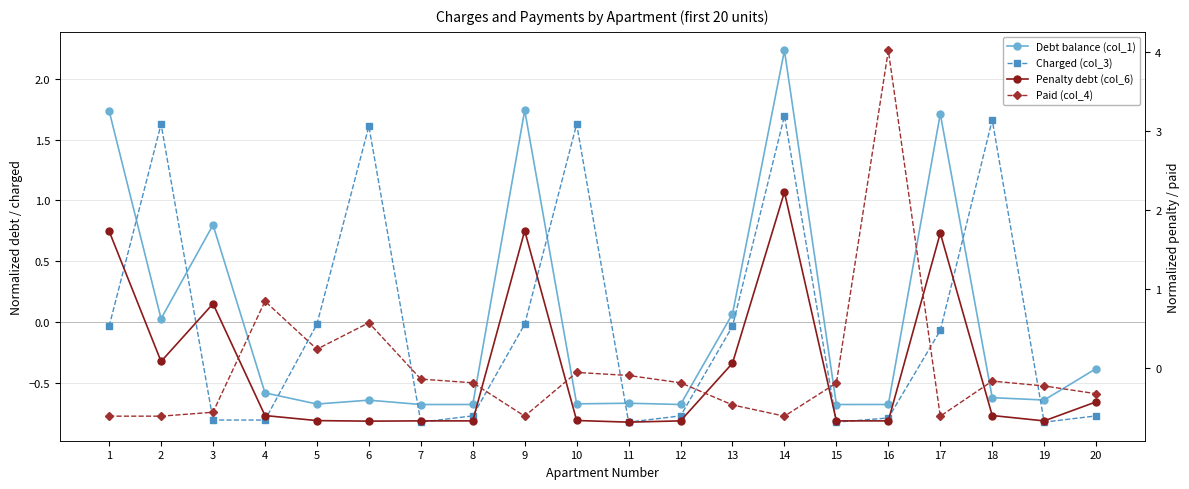

List the labels in order of Debt balance (col_1) value, smallest first.

7, 15, 8, 12, 16, 5, 10, 11, 6, 19, 18, 4, 20, 2, 13, 3, 17, 1, 9, 14